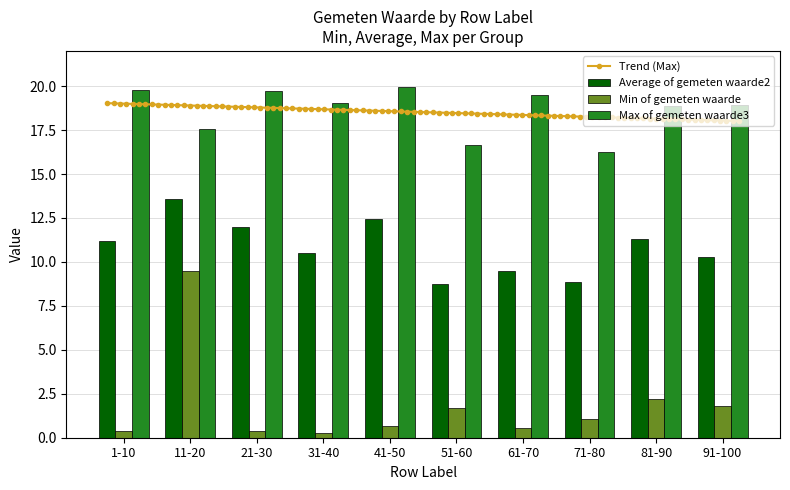

Count the number of categories in the chart.

10